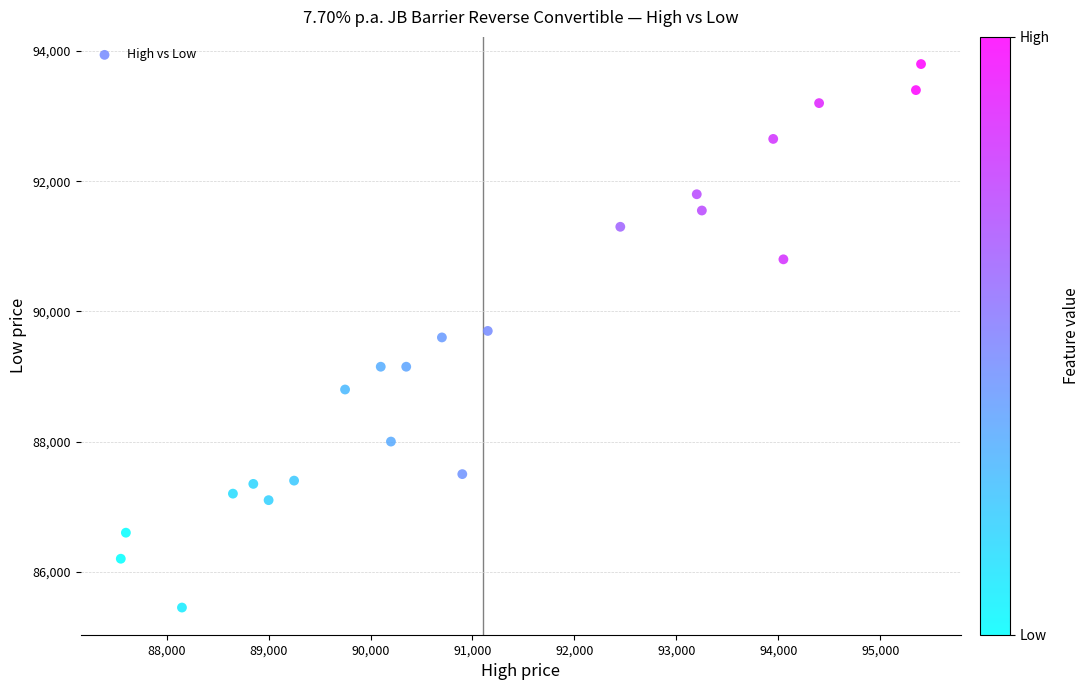

What is the range of X values (max minus min)?

7850